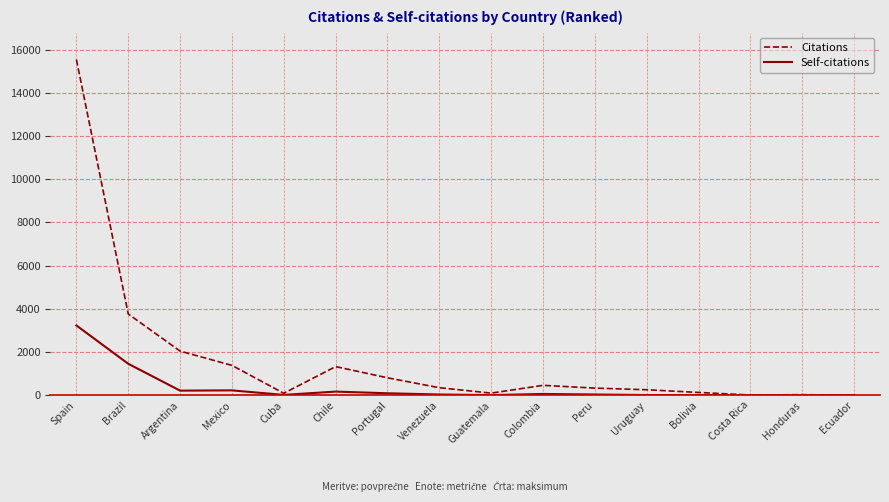

At which label does Citations reach its peak?

Spain